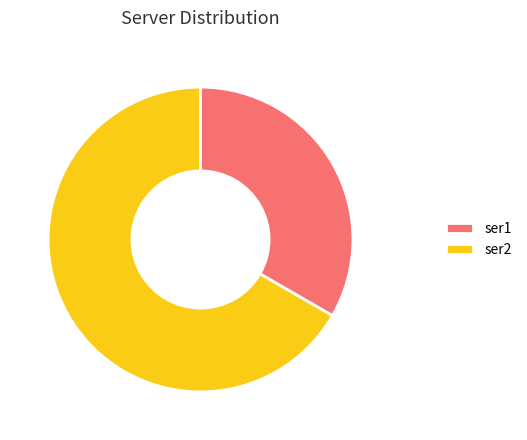

What is the smallest slice in the pie chart?

ser1